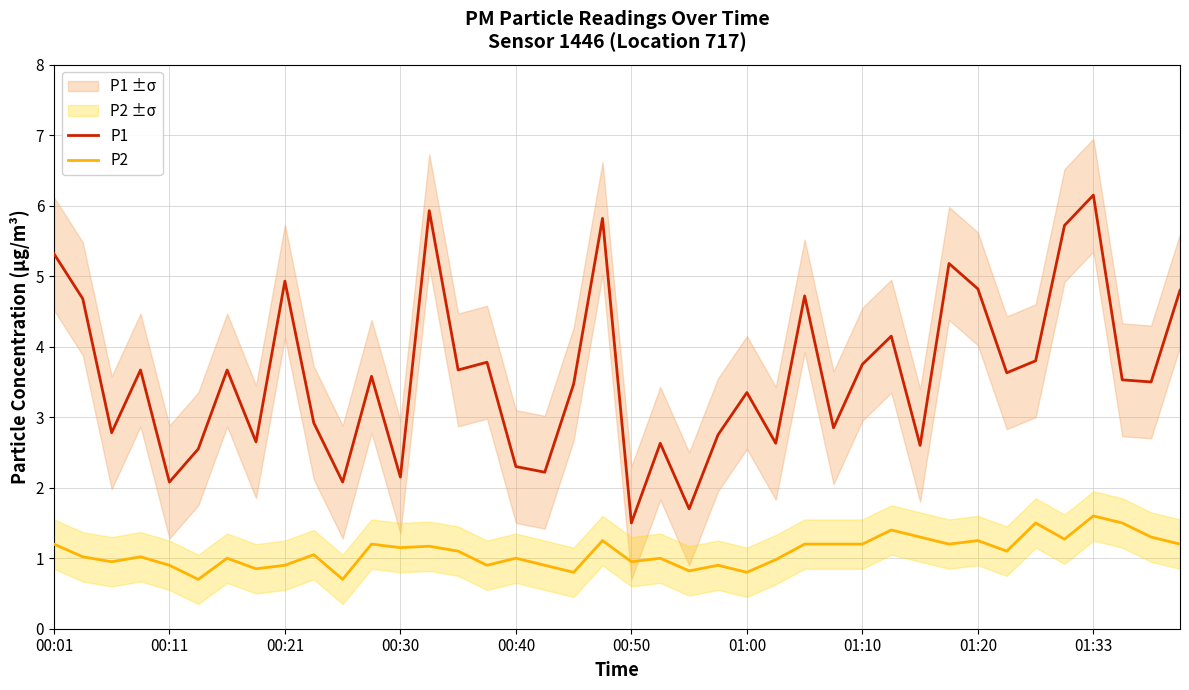

What value does the P2 series have at 01:33?

1.6